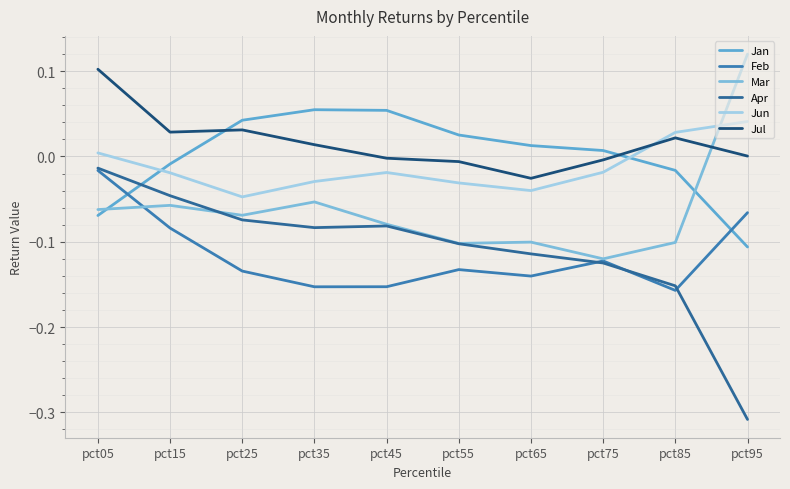

The value of Jan at pct25 is 0.0. True or false?

True